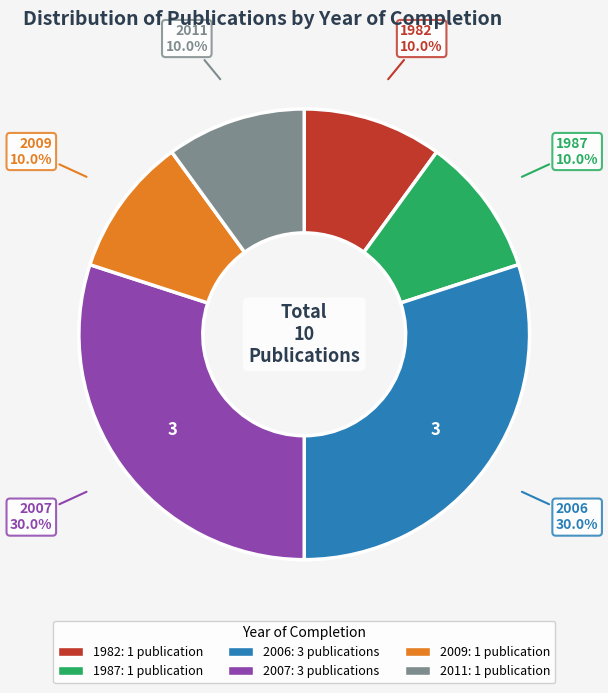

Is there a majority slice in this chart?

No